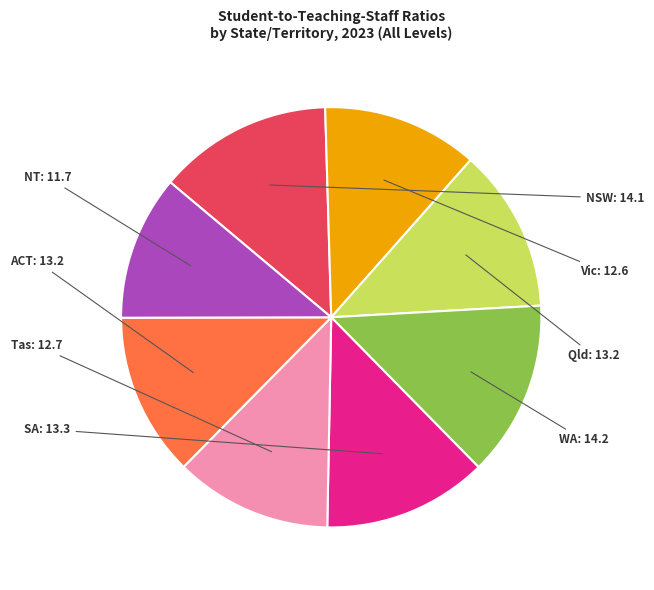

Does Tas represent more than half of the total?

No